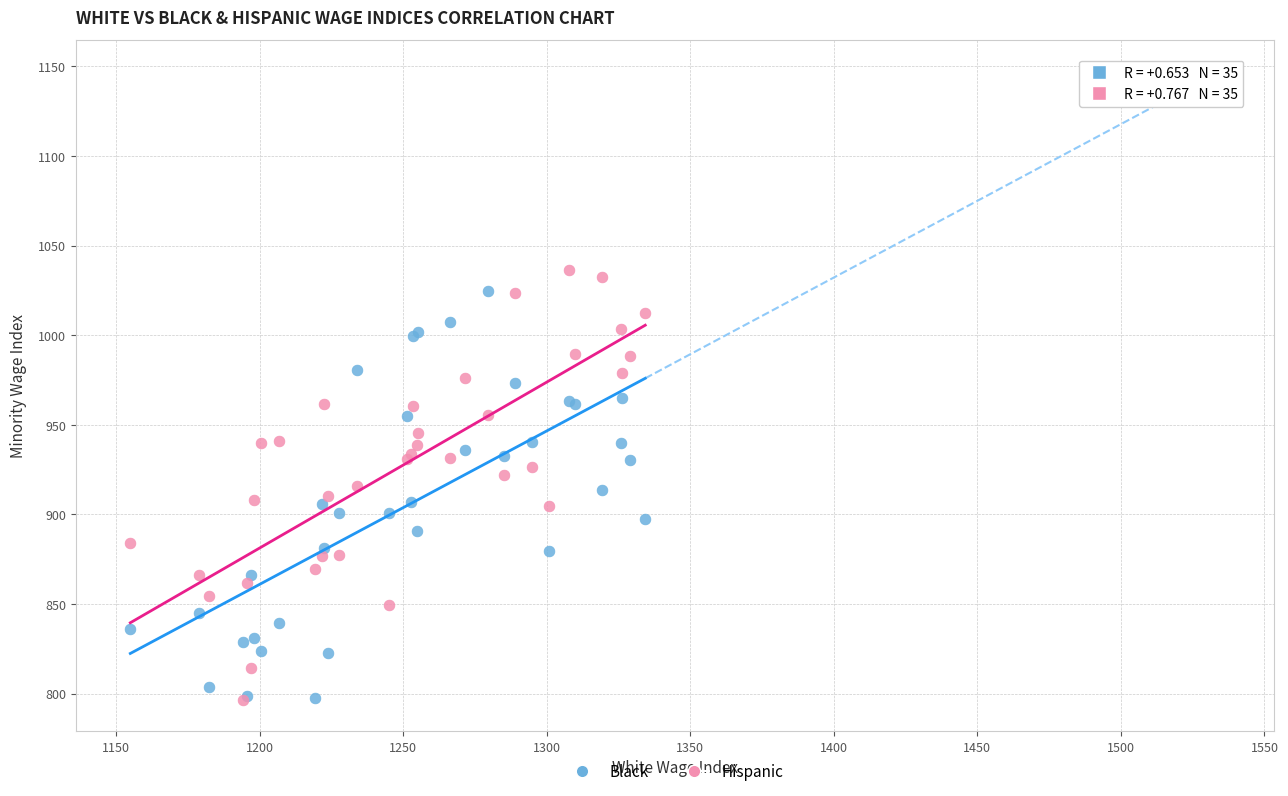

What are all the series names shown in the legend?

Black, Hispanic